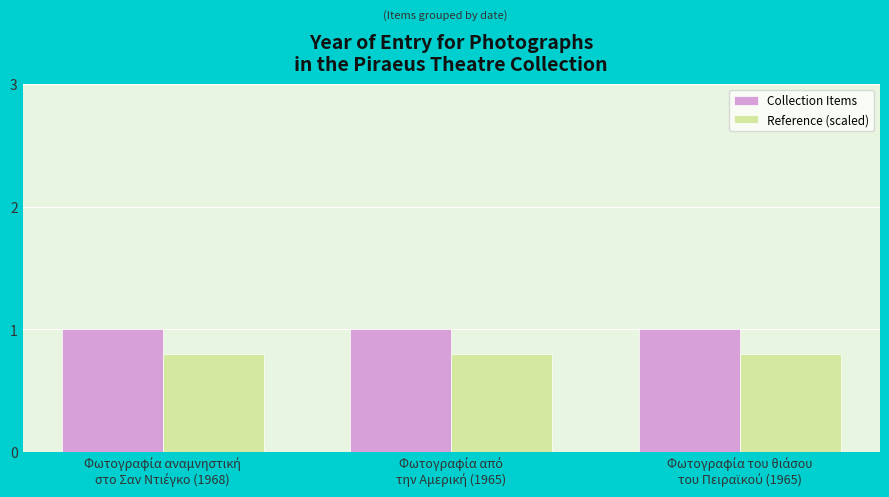

What are all the series names shown in the legend?

Collection Items, Reference (scaled)